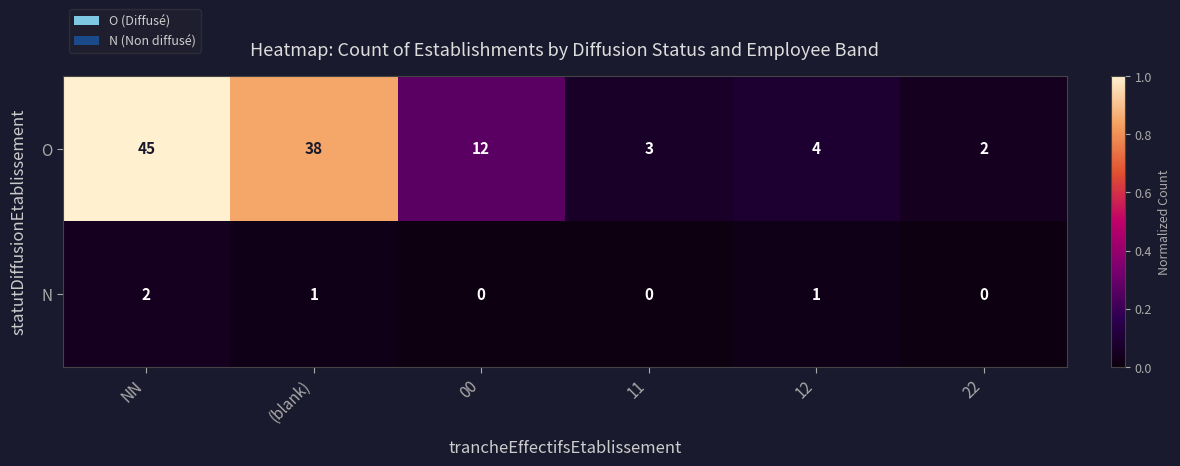

Read the O value at (blank), to the nearest 10.

40